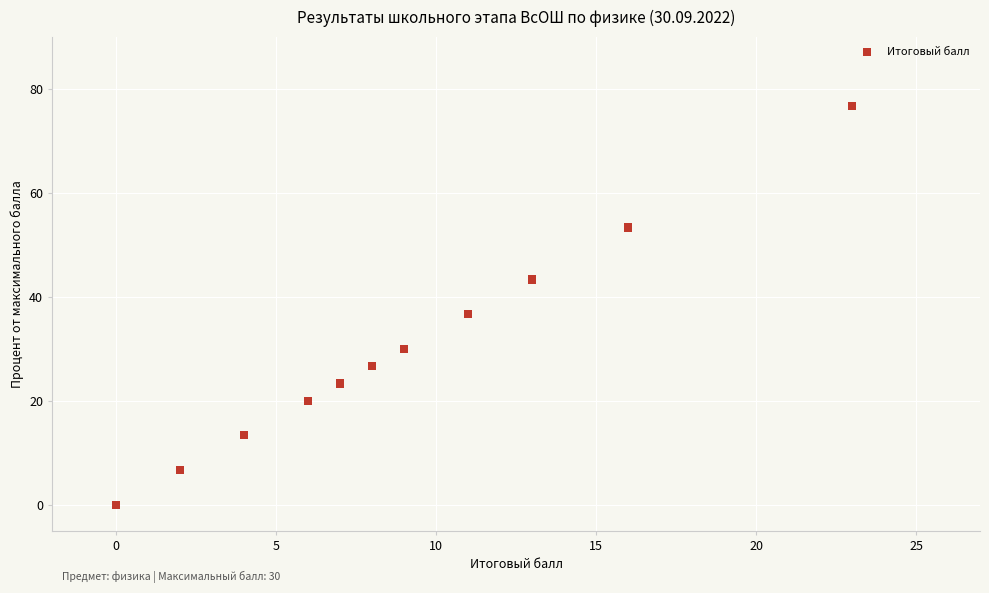

What Y value in the scatter plot is closest to 38?

36.7